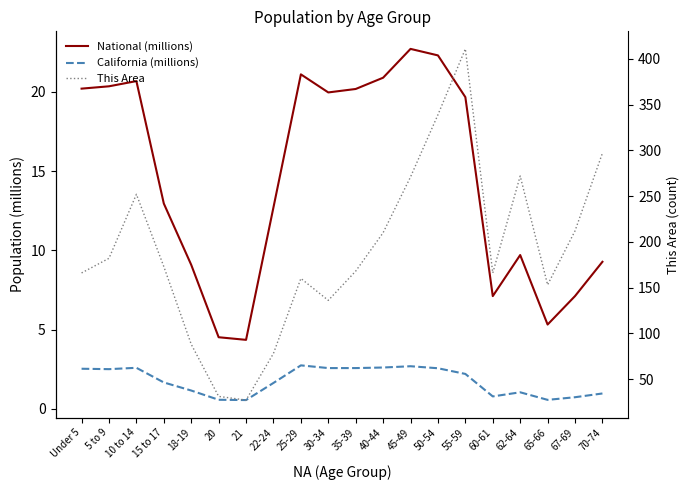

What is the minimum value shown in the chart?

0.6